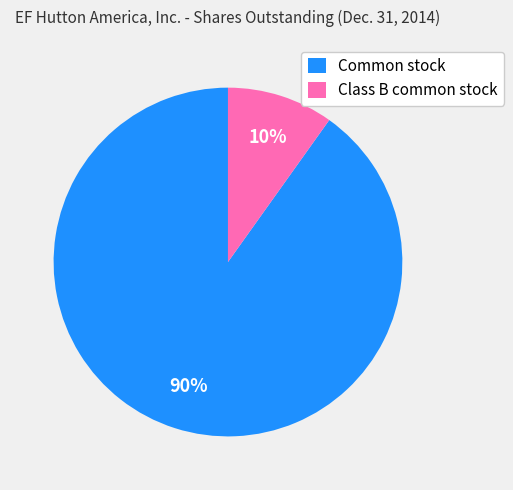

Rank the categories by value from lowest to highest.

Class B common stock, Common stock